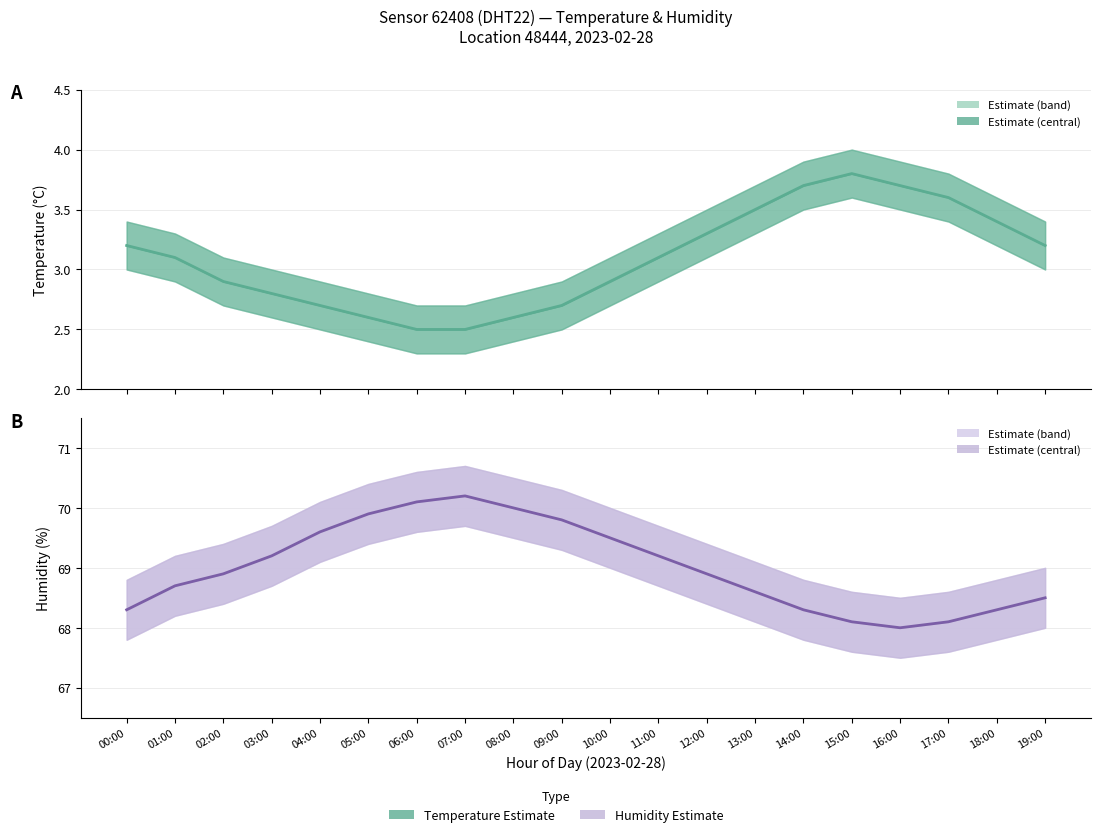

What is the label of the 1st point from the left?

00:00